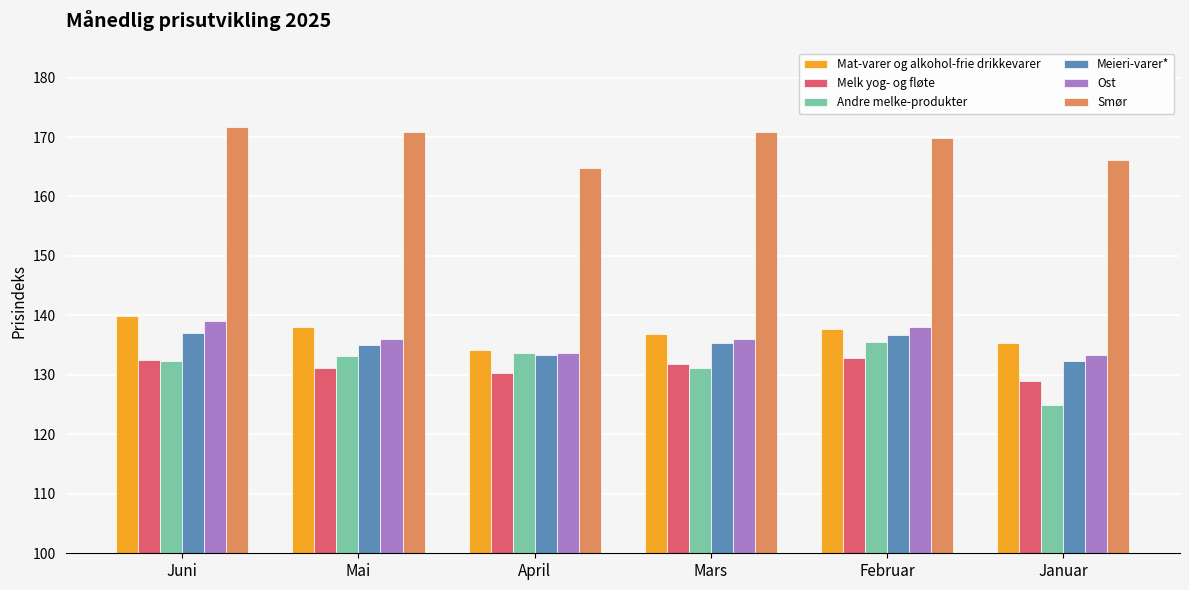

The value of Mat-varer og alkohol-frie drikkevarer at Februar is 137.8. True or false?

True